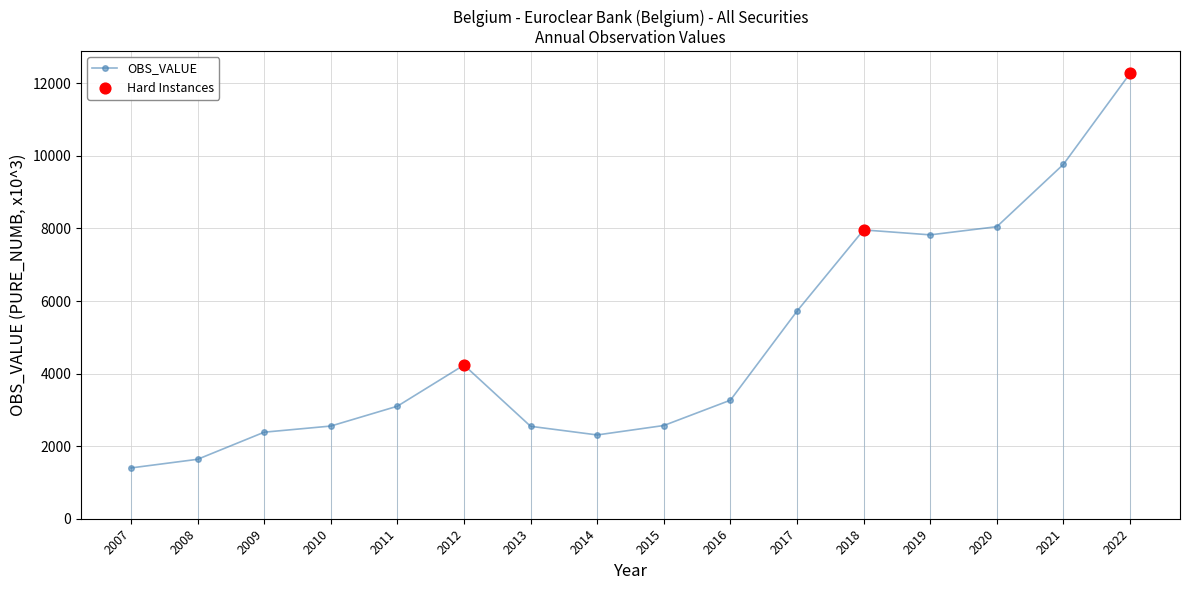

Approximately how many times larger is the value at 2018 compared to 2015?

3.1